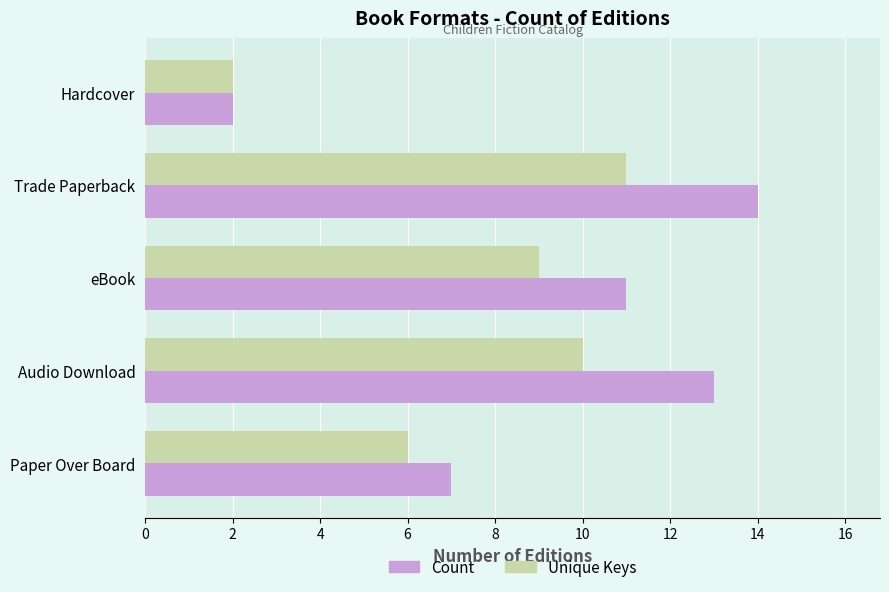

What is the difference between the maximum and second lowest values in the Count series?

7